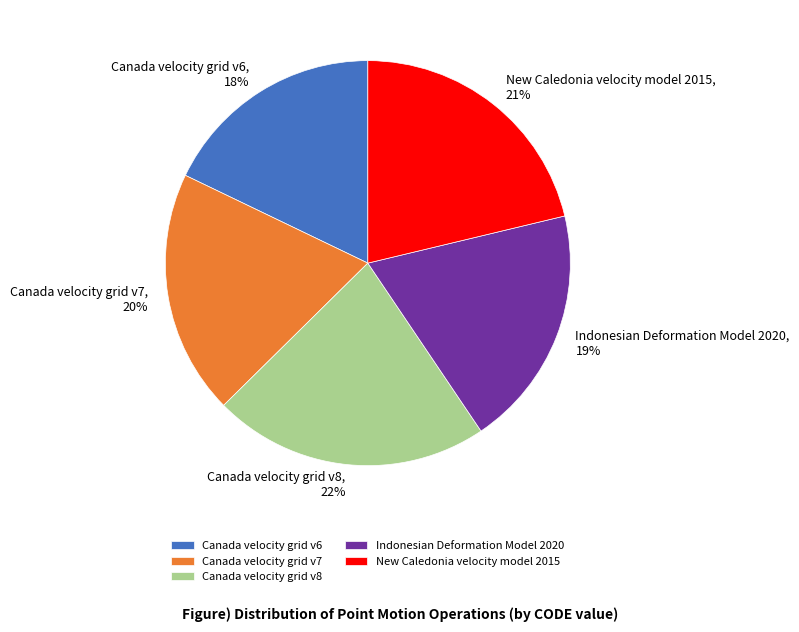

Do Canada velocity grid v7 and Indonesian Deformation Model 2020 together represent more than half of the pie?

No